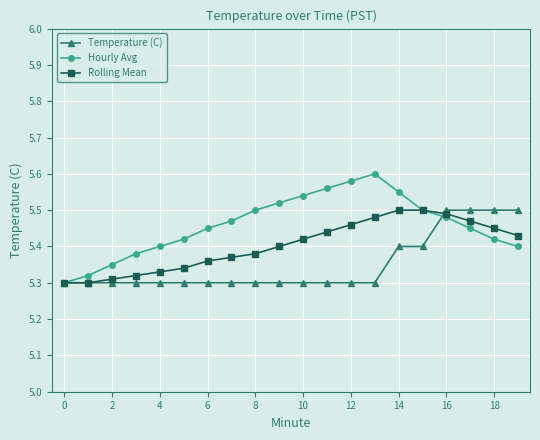

Rank the series by their average value, from highest to lowest.

Hourly Avg, Rolling Mean, Temperature (C)